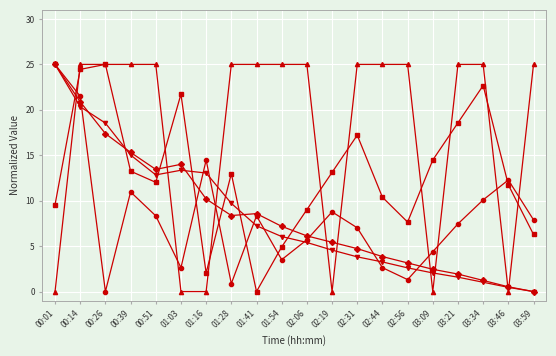

What is the spread (max minus min) of values at 01:03?

21.7